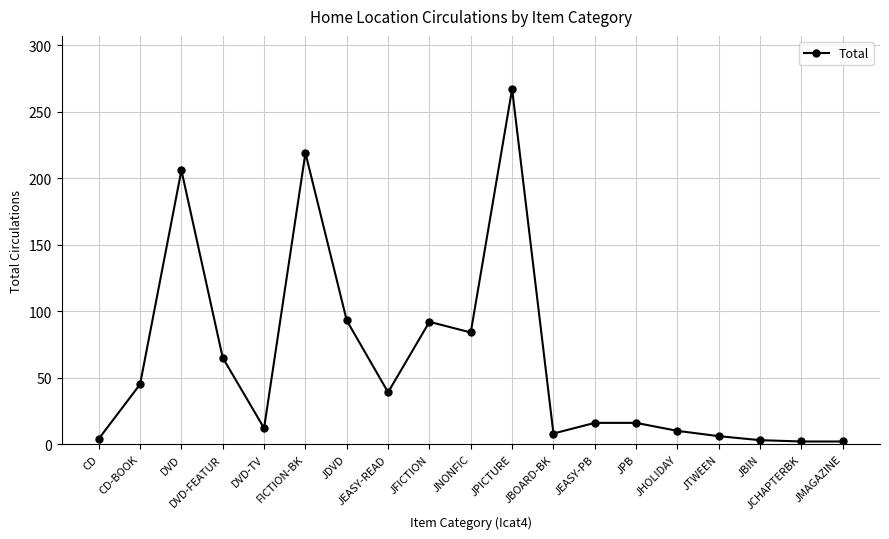

What is the change in value from DVD-FEATUR to JEASY-READ?

-26